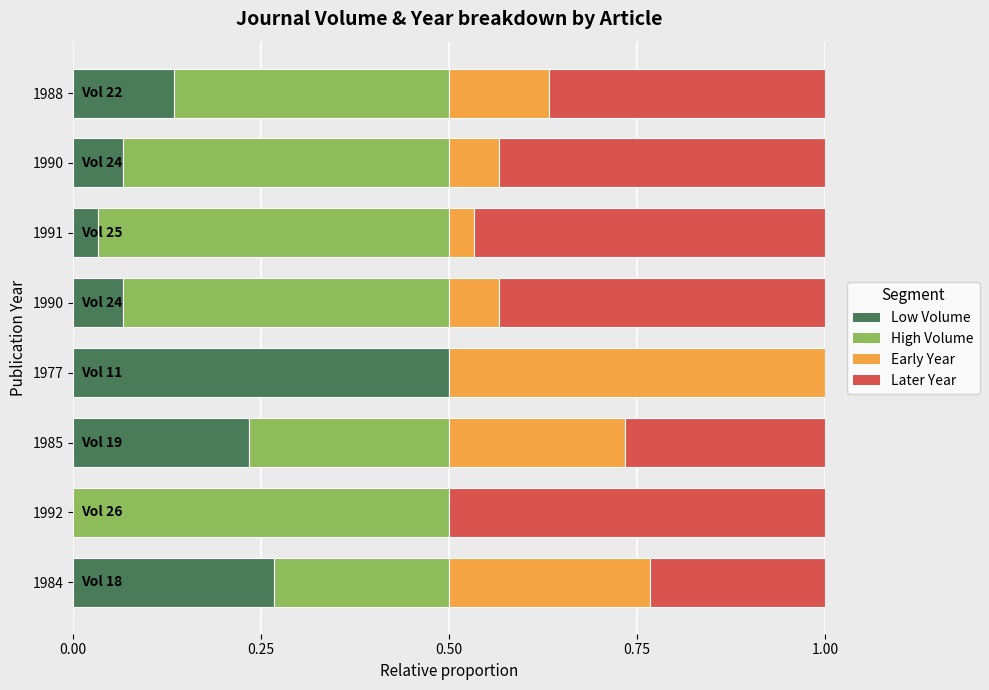

What are all the series names shown in the legend?

Low Volume, High Volume, Early Year, Later Year